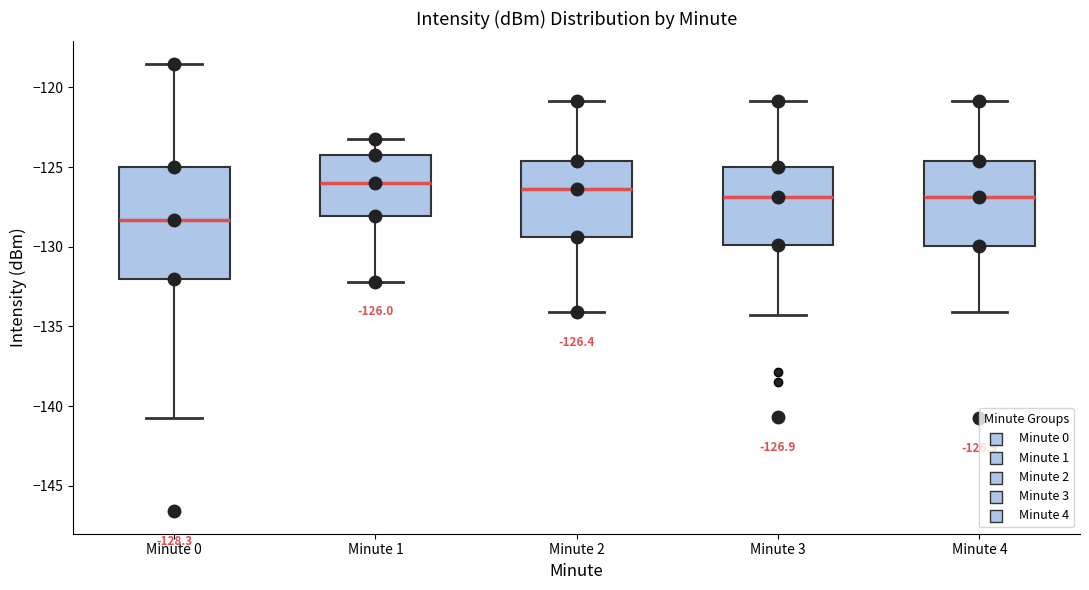

Which box is the tallest, from its lower edge to its upper edge?

Minute 0